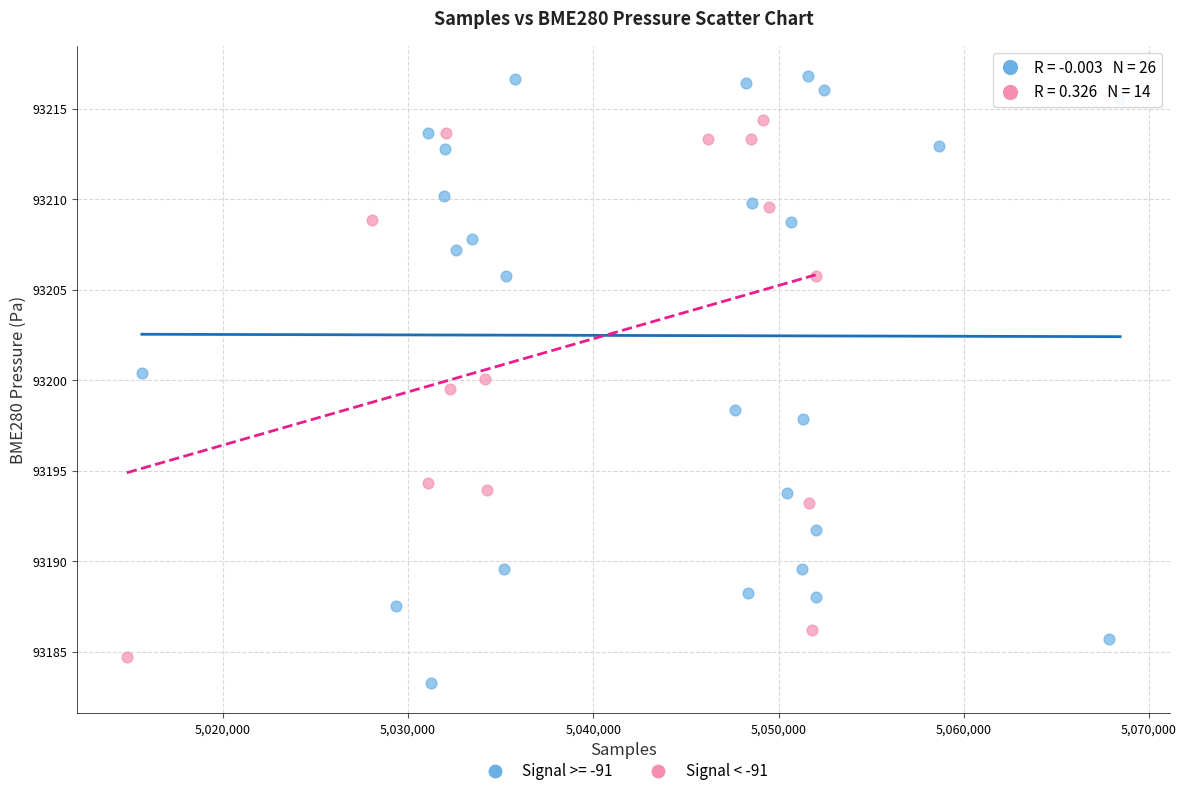

Which series has the largest Y range (max minus min)?

Signal >= -91